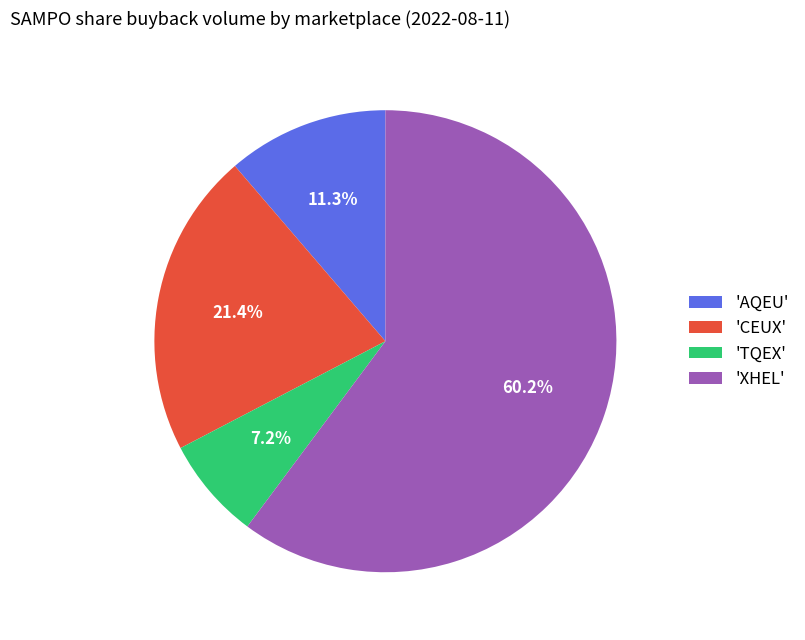

Does 'AQEU' represent more than half of the total?

No